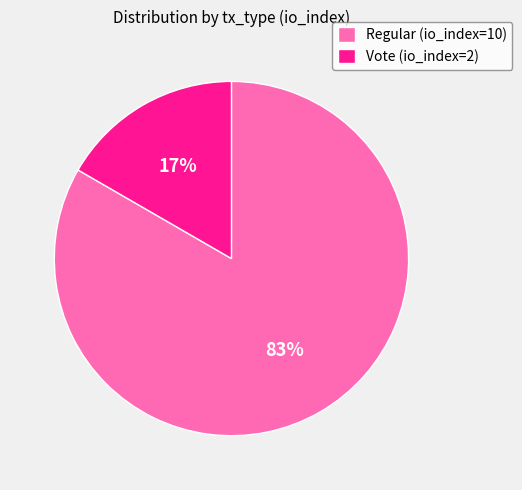

To the nearest percent, what percentage of the pie is Regular (io_index=10)?

83%